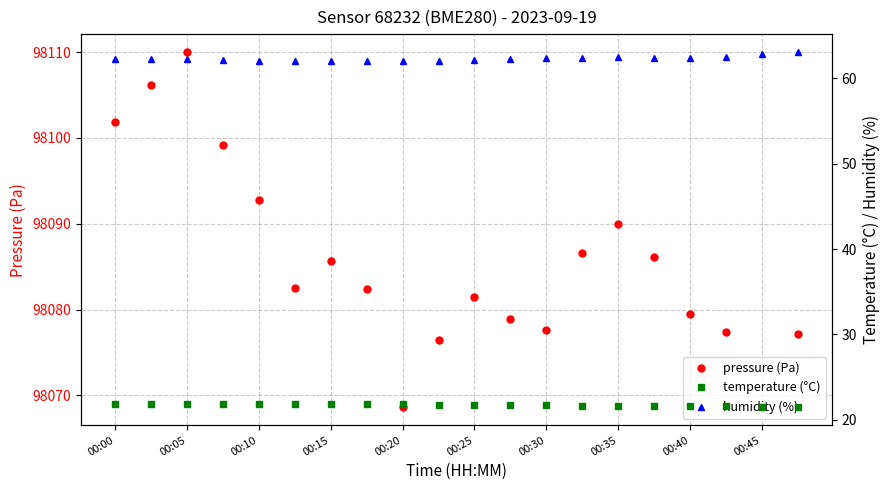

Read the humidity (%) value at 15.

62.4